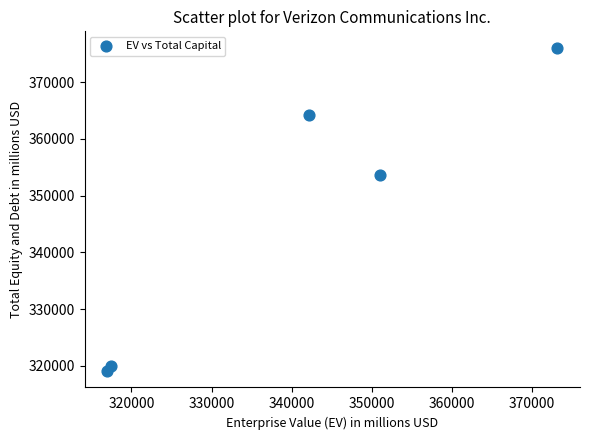

What Y value in the scatter plot is closest to 347571?

353636